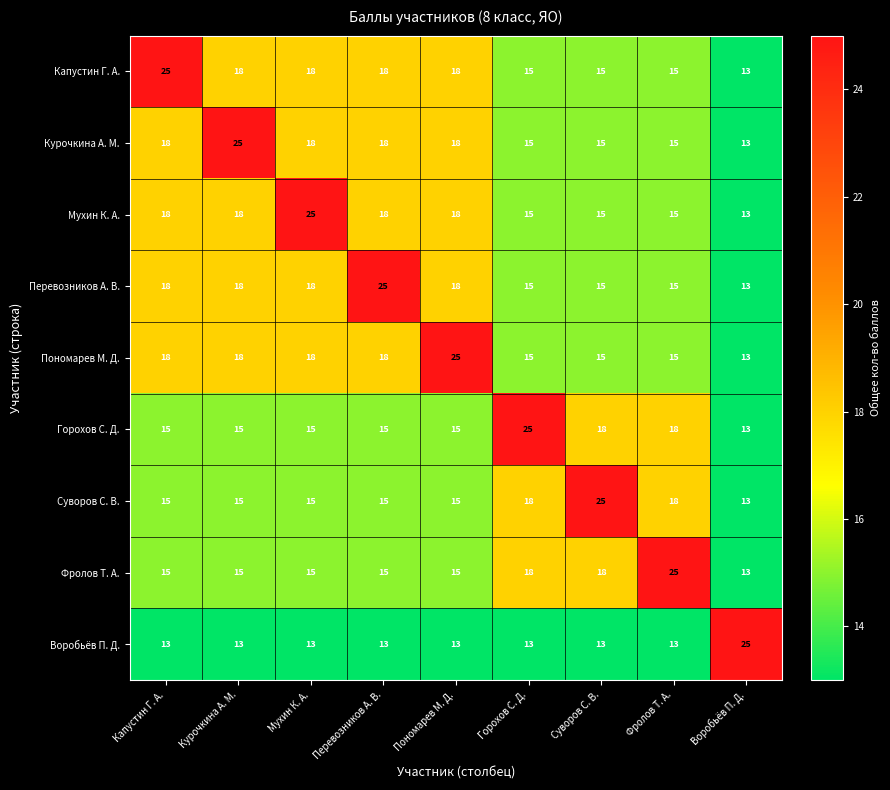

What is the difference between the second highest and second lowest values in the Курочкина А. М. series?

3